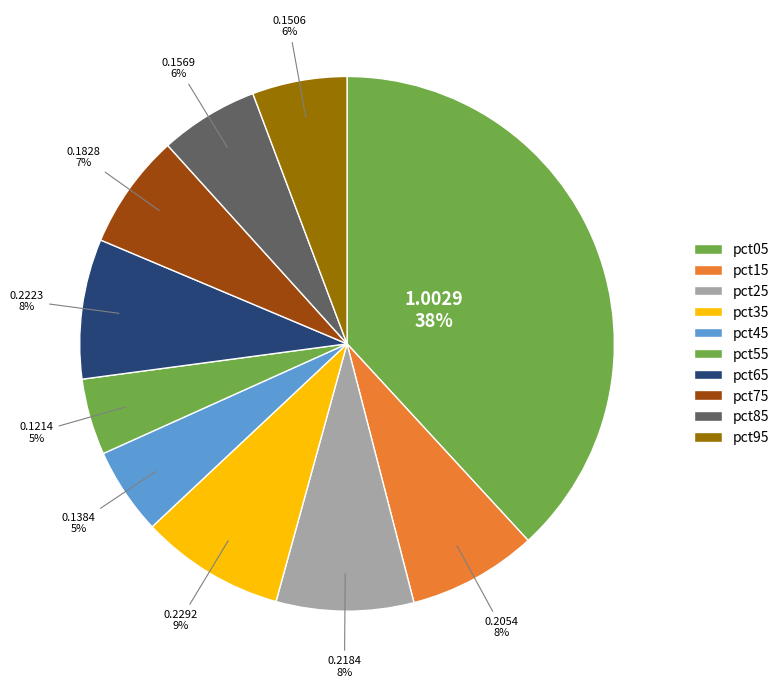

Between pct45 and pct05, which is larger?

pct05